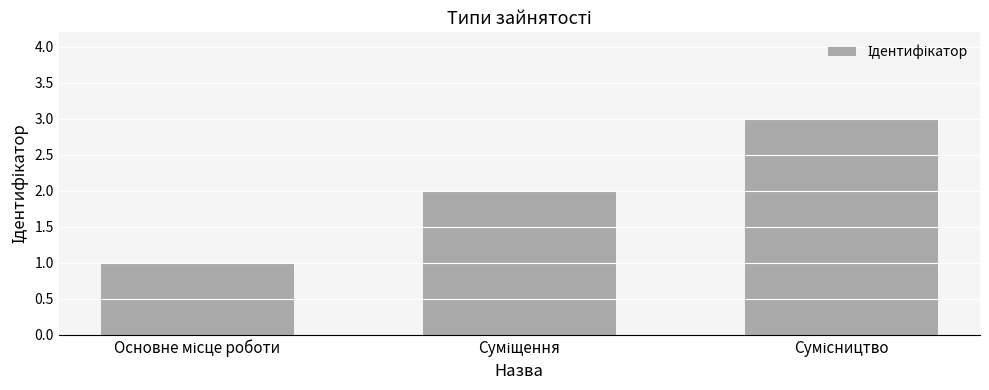

What is the smallest value displayed?

1